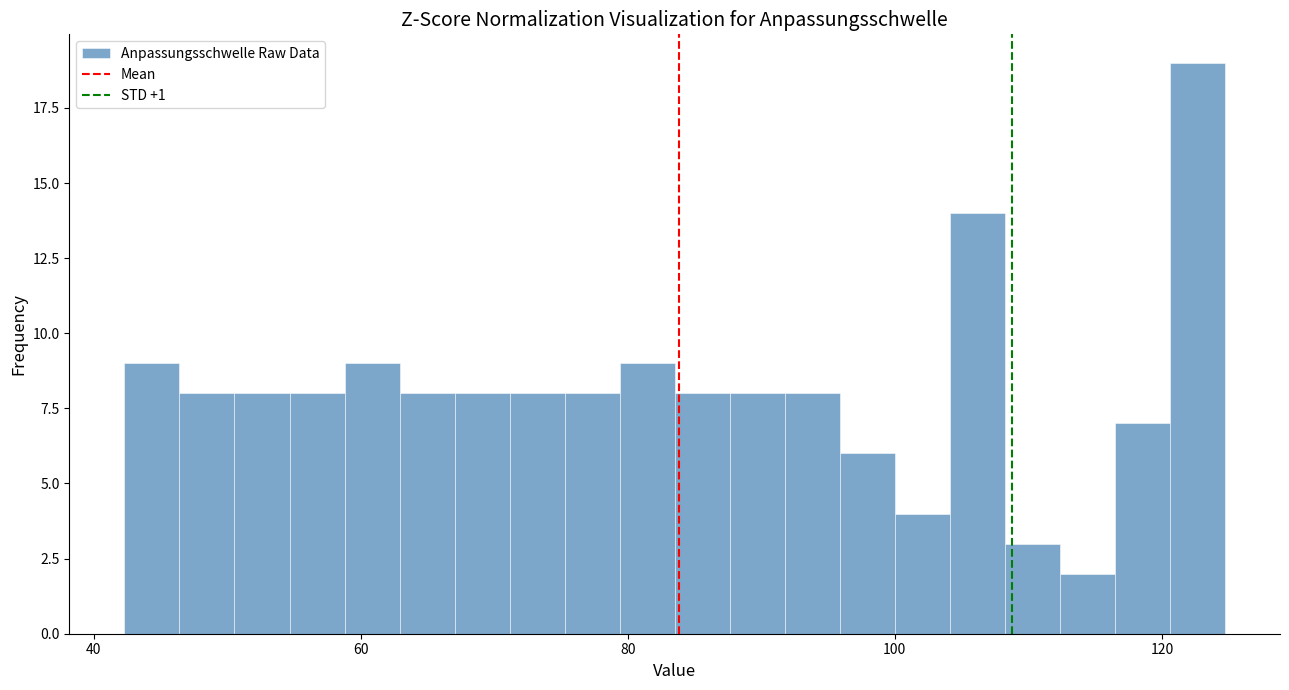

Read against the x-axis, roughly where is the centre of the tallest bar?

122